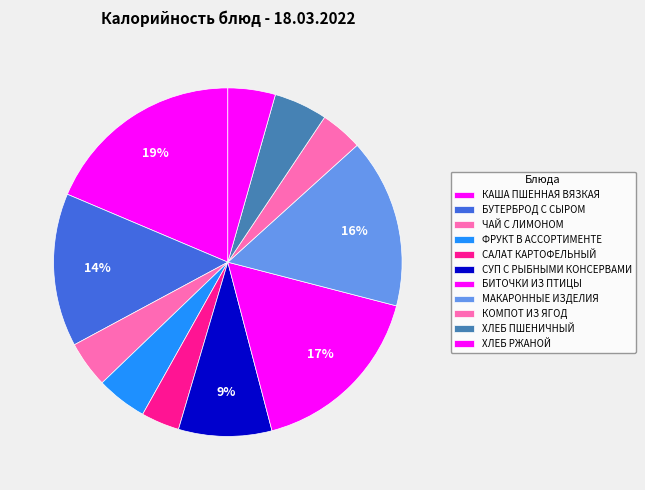

What is the change in value from СУП С РЫБНЫМИ КОНСЕРВАМИ to БИТОЧКИ ИЗ ПТИЦЫ?

+116.6